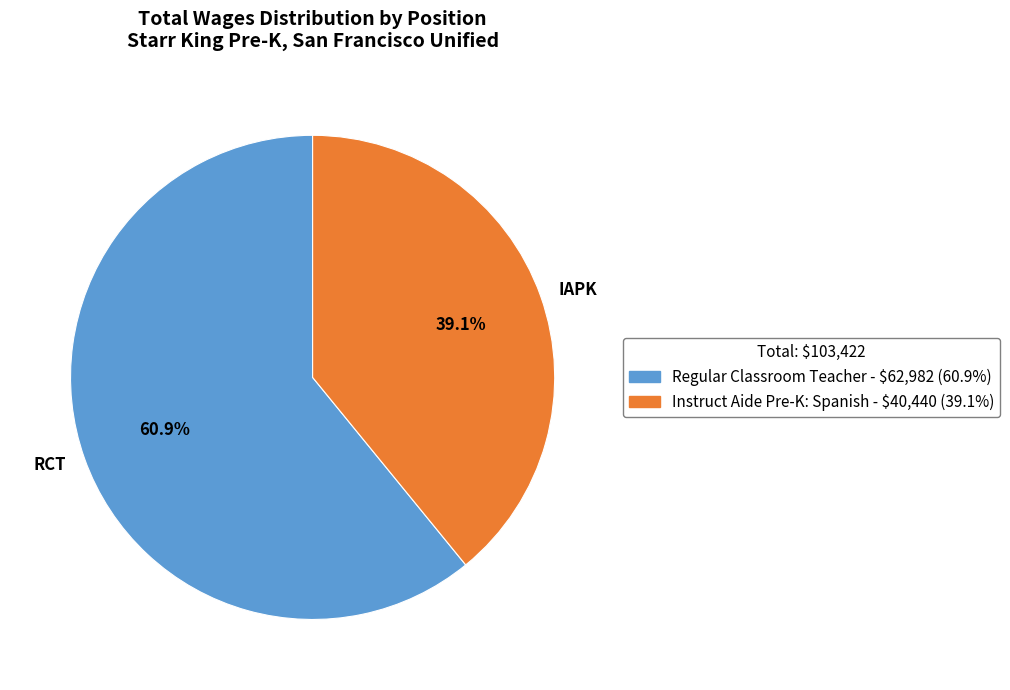

Do RCT and IAPK together represent more than half of the pie?

Yes